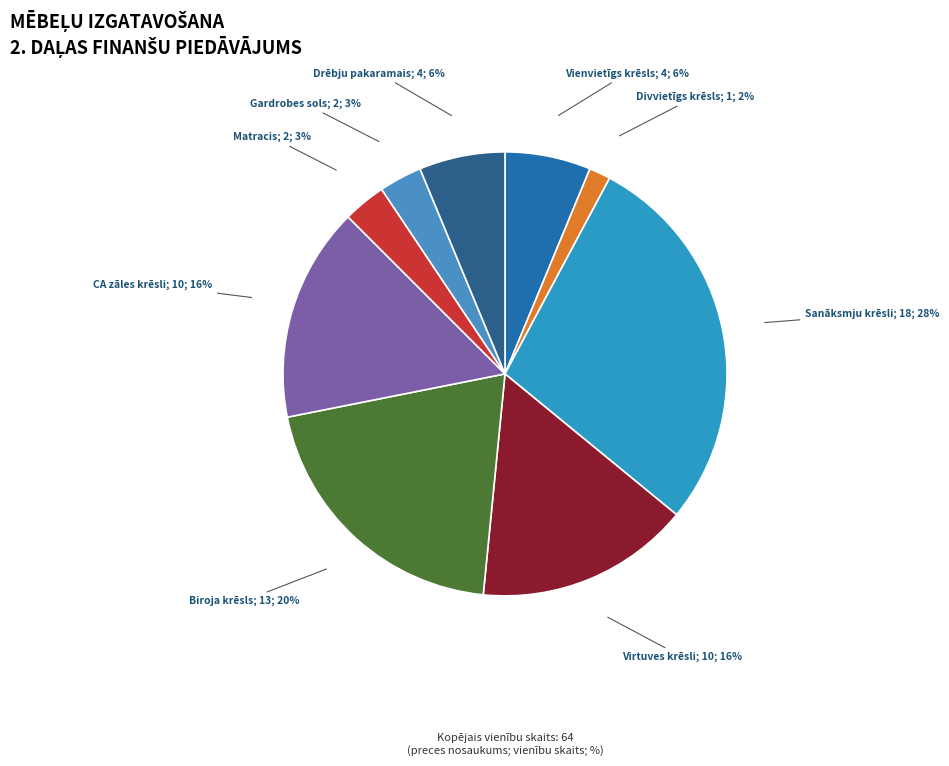

Is there a majority slice in this chart?

No